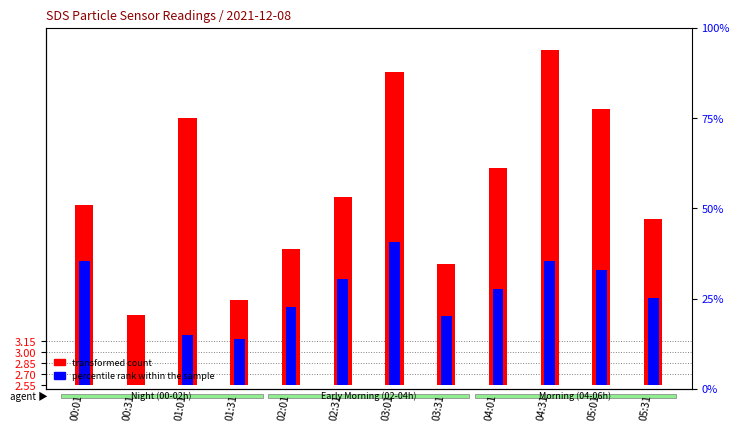

How many categories are shown in the chart?

12